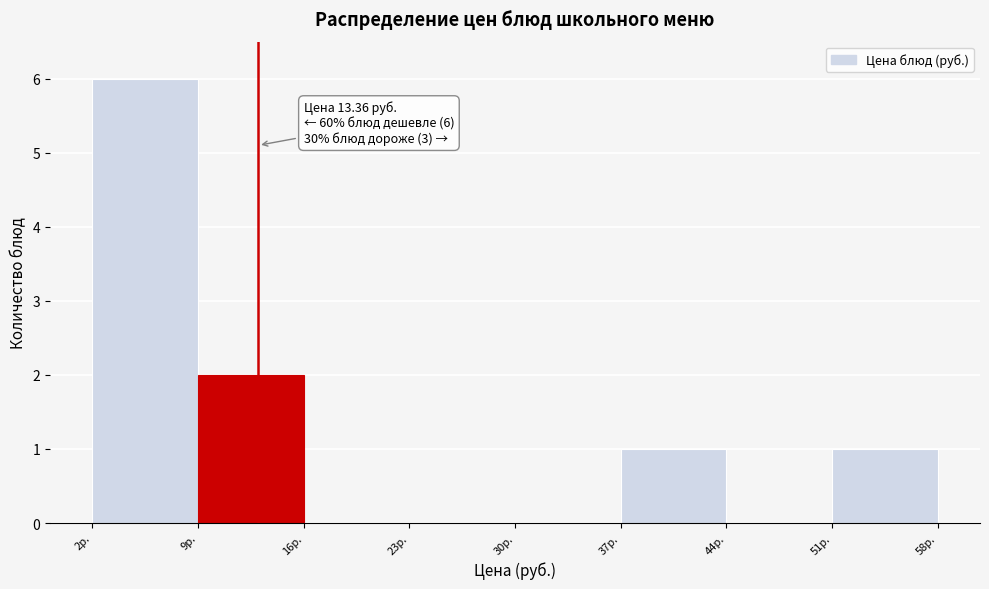

Over which range of the x-axis is the bar tallest?

2 to 9